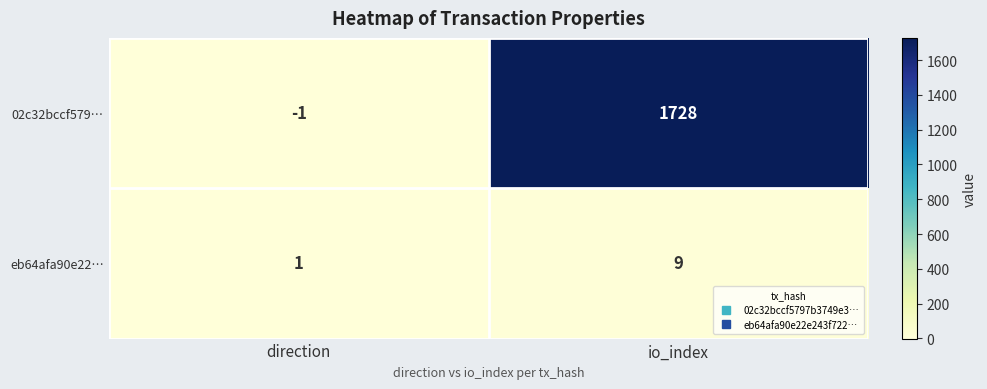

Which series has the widest spread of values?

02c32bccf579…